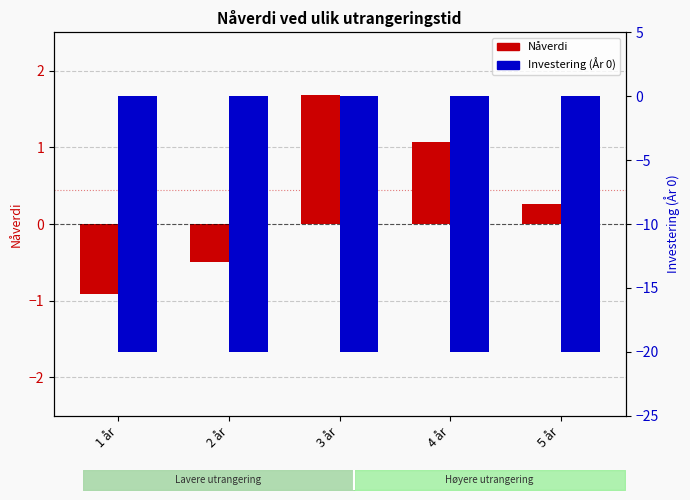

At which label does Nåverdi reach its minimum?

1 år